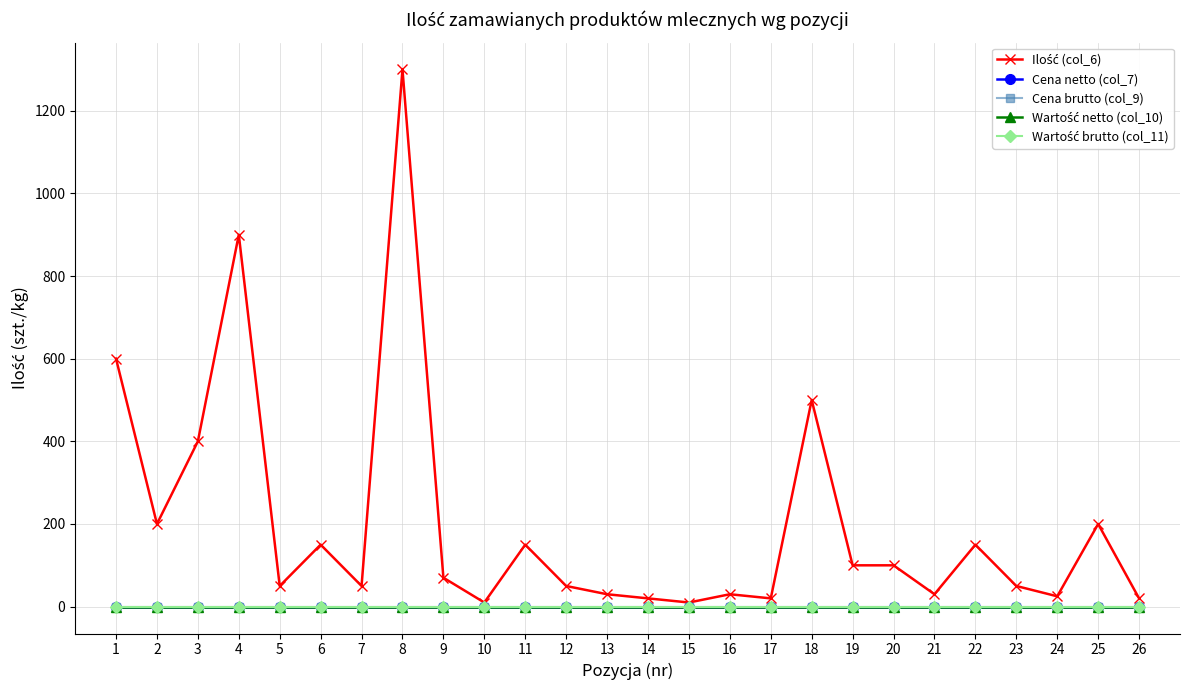

At which label does Wartość netto (col_10) reach its minimum?

1